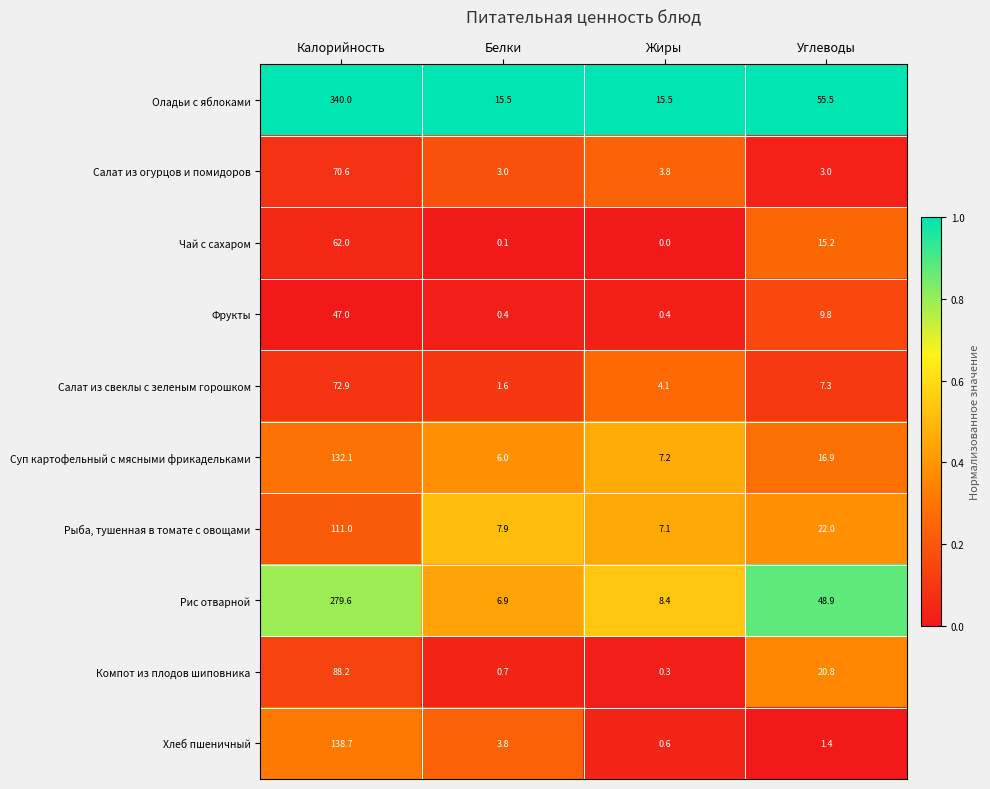

At which category is the sum across all series the highest?

Калорийность